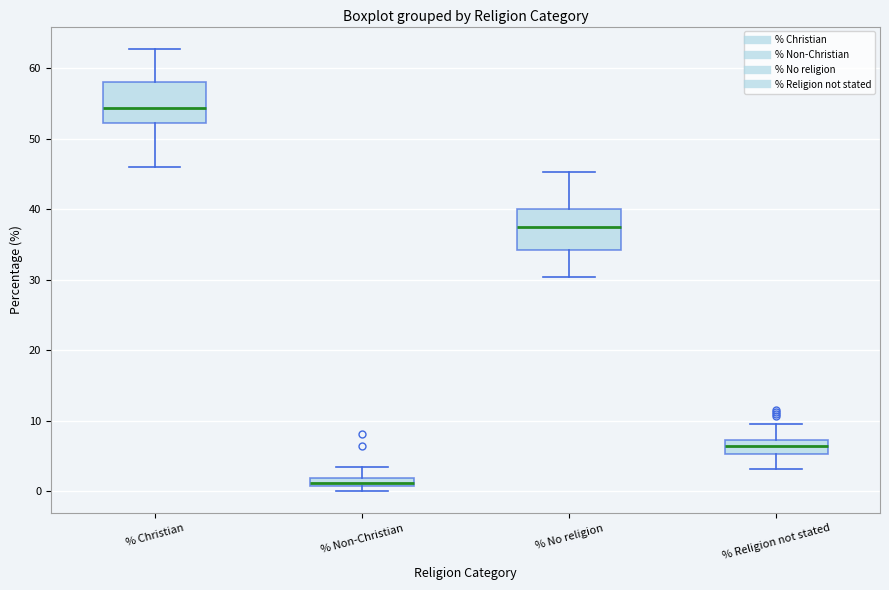

Where does the upper whisker of the box for % Christian end on the y-axis? The values are not printed on the chart, so give them approximately, as read against the axis.

63